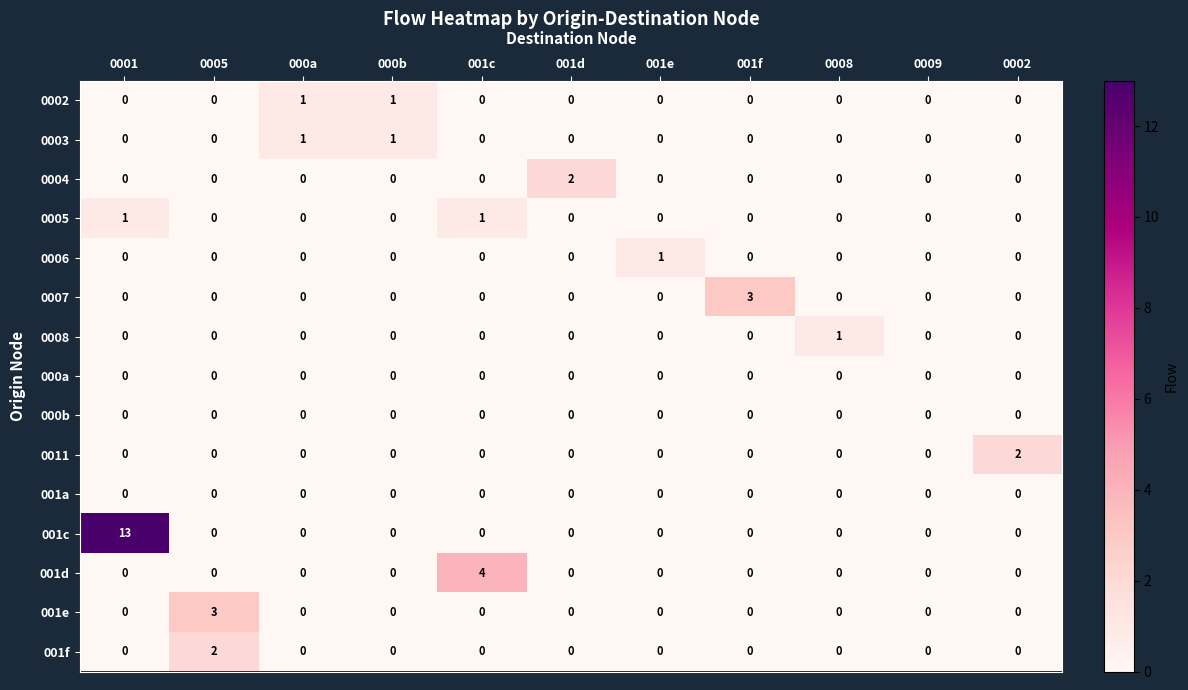

True or false: 0002 has a value of -1 at 001d.

False